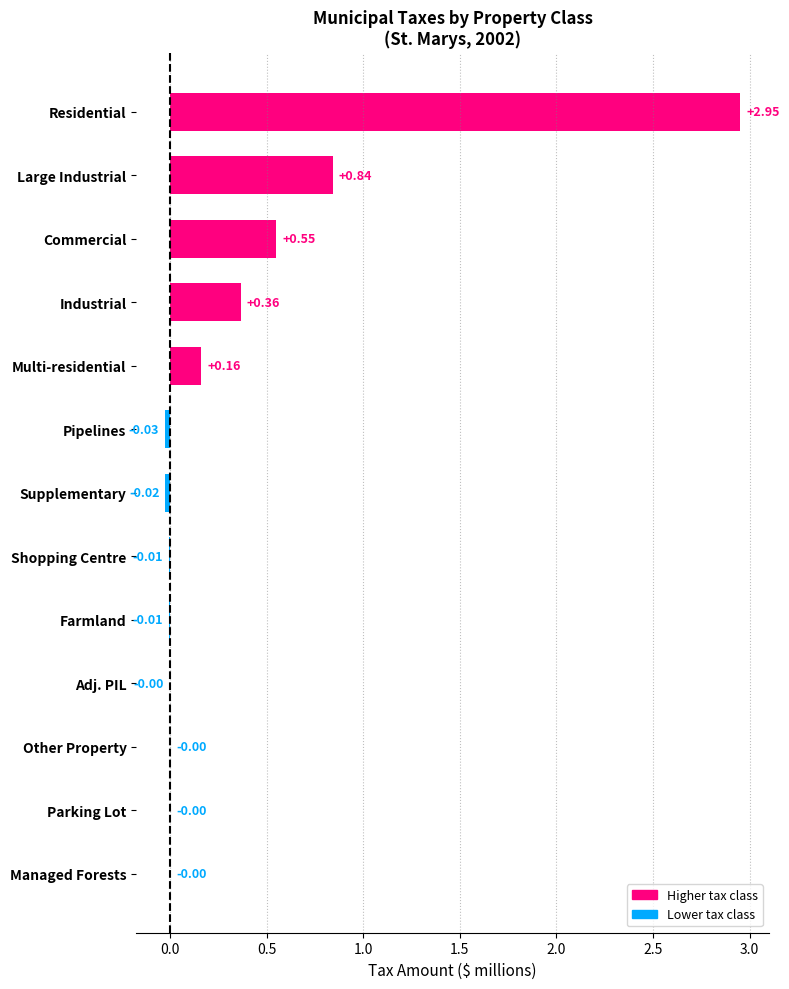

At which label is the value closest to 1?

Large Industrial